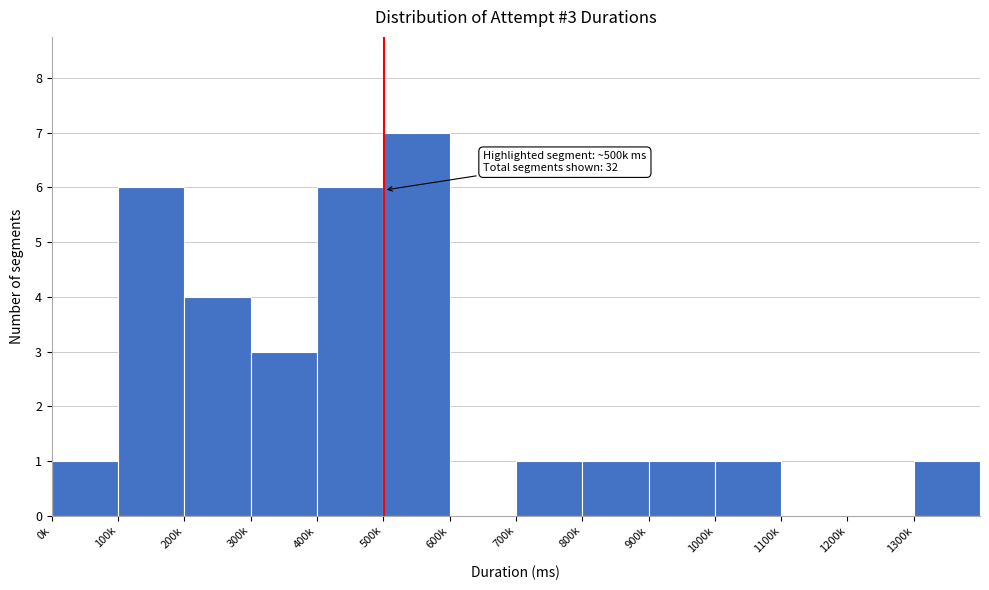

Reading left to right, what are all the values shown in this chart?

0k=1	100k=6	200k=4	300k=3	400k=6	500k=7	600k=0	700k=1	800k=1	900k=1	1000k=1	1100k=0	1200k=0	1300k=1